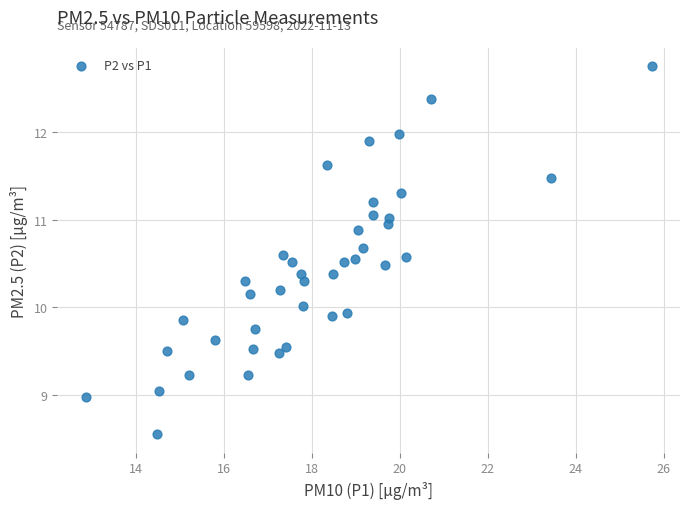

What is the range of Y values (max minus min)?

4.2